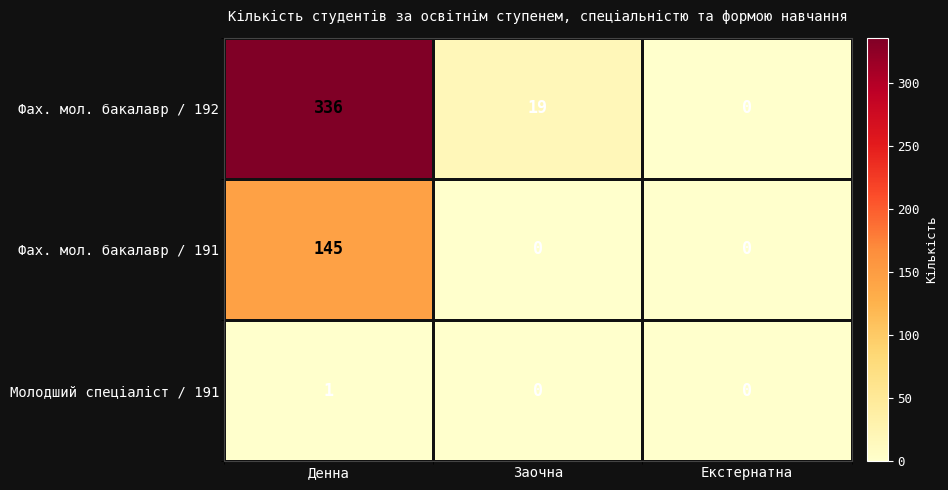

Which label corresponds to the largest value in the chart?

Денна